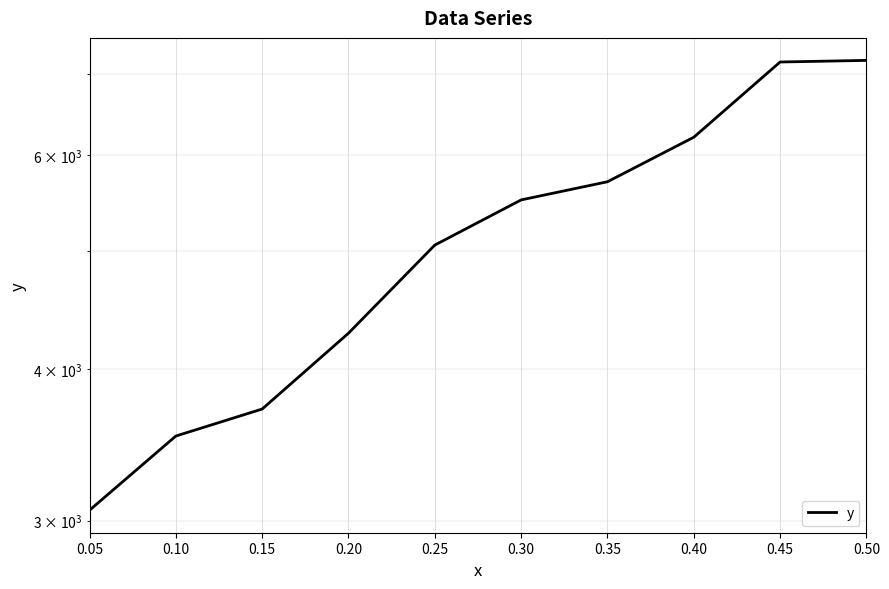

How many data points are less than 5510?

5